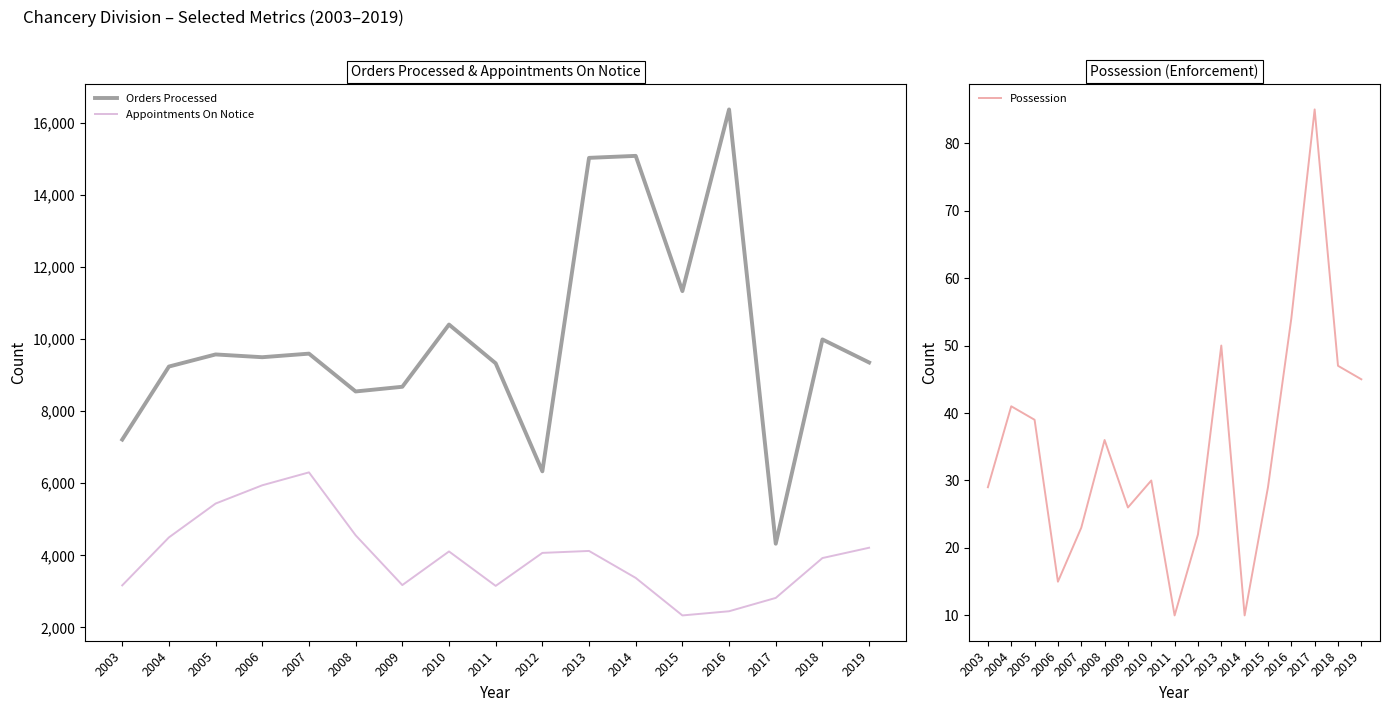

What is the difference between the maximum and minimum values in the Orders Processed series?

12049